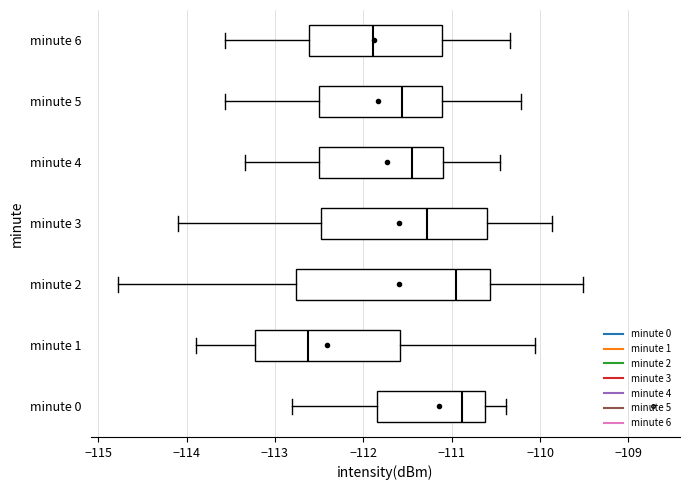

Reading bottom to top, transcribe this box plot: for each box, give where its median line is, the range the box spans, and where its two whiskers end, as read against the x-axis. The values are not printed on the chart, so give them approximately, as read against the axis.

minute 0: median -110.9, box -111.8 to -110.6, whiskers -112.8 to -110.4
minute 1: median -112.6, box -113.2 to -111.6, whiskers -113.9 to -110.1
minute 2: median -110.9, box -112.8 to -110.6, whiskers -114.8 to -109.5
minute 3: median -111.3, box -112.5 to -110.6, whiskers -114.1 to -109.9
minute 4: median -111.4, box -112.5 to -111.1, whiskers -113.3 to -110.4
minute 5: median -111.6, box -112.5 to -111.1, whiskers -113.6 to -110.2
minute 6: median -111.9, box -112.6 to -111.1, whiskers -113.6 to -110.3